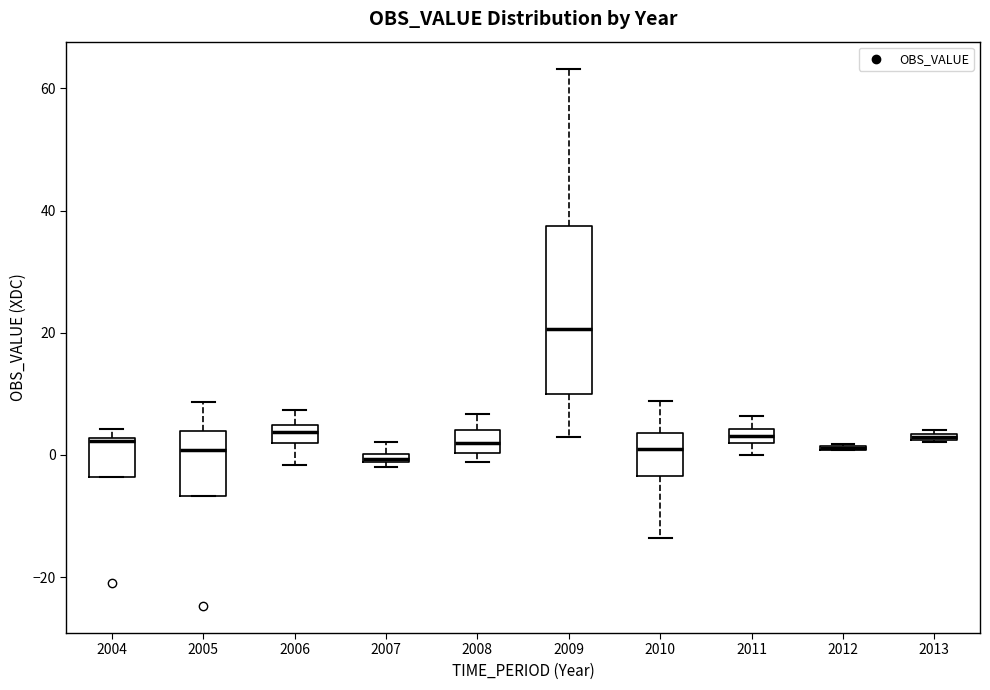

Where is the lower edge of the box at x = 2011 on the y-axis? The values are not printed on the chart, so give them approximately, as read against the axis.

2